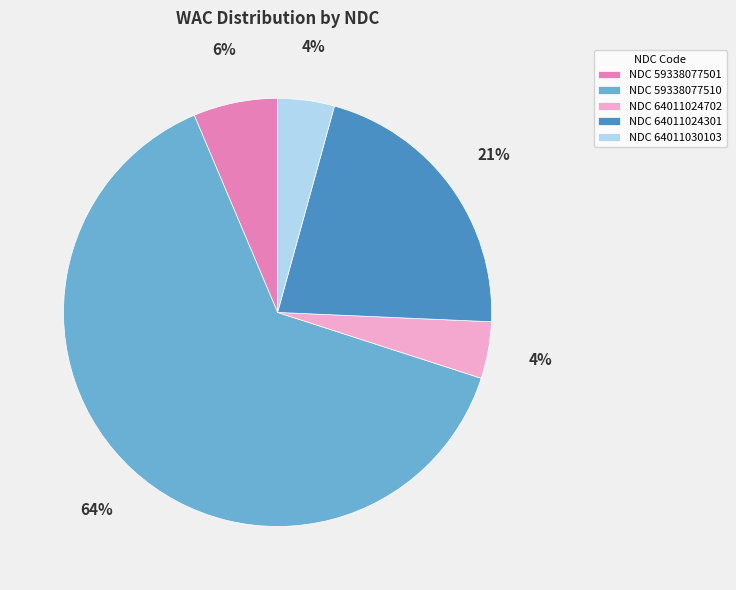

What is the ratio of the value at NDC 64011030103 to the value at NDC 59338077501?

0.7